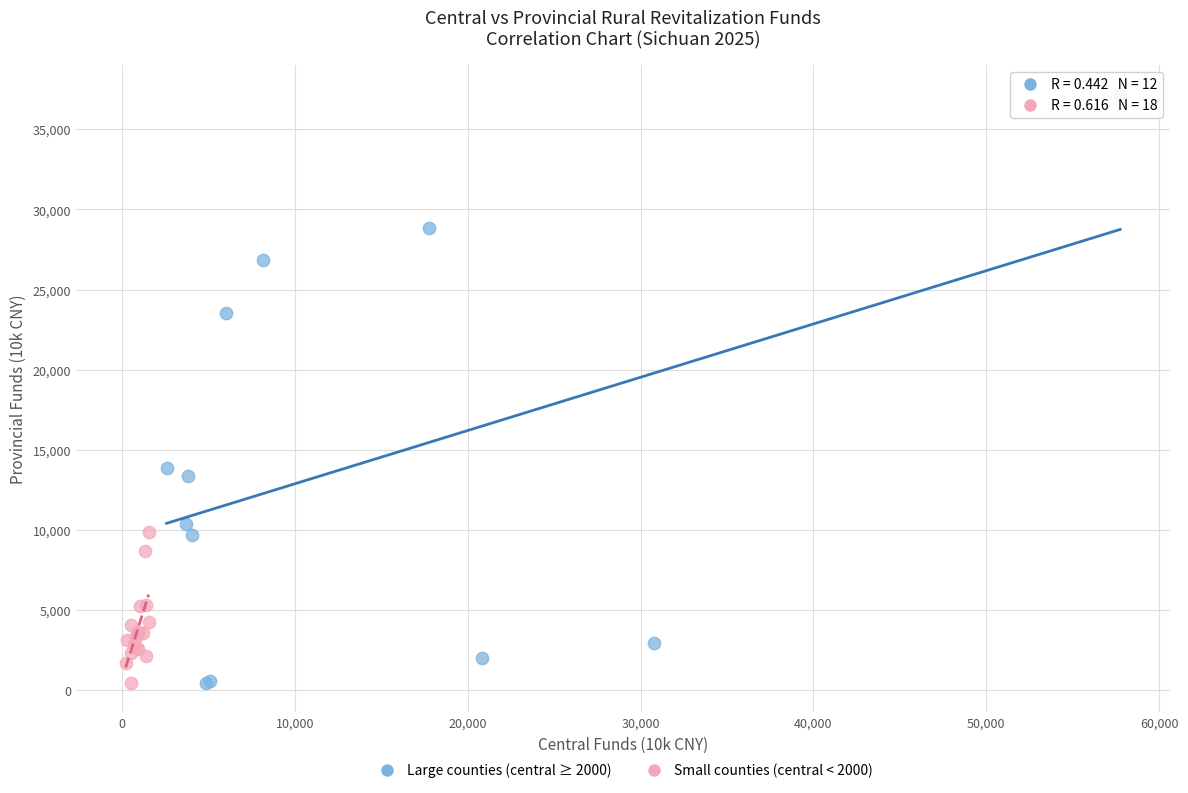

Which series reaches the maximum Y coordinate?

Large counties (central ≥ 2000)